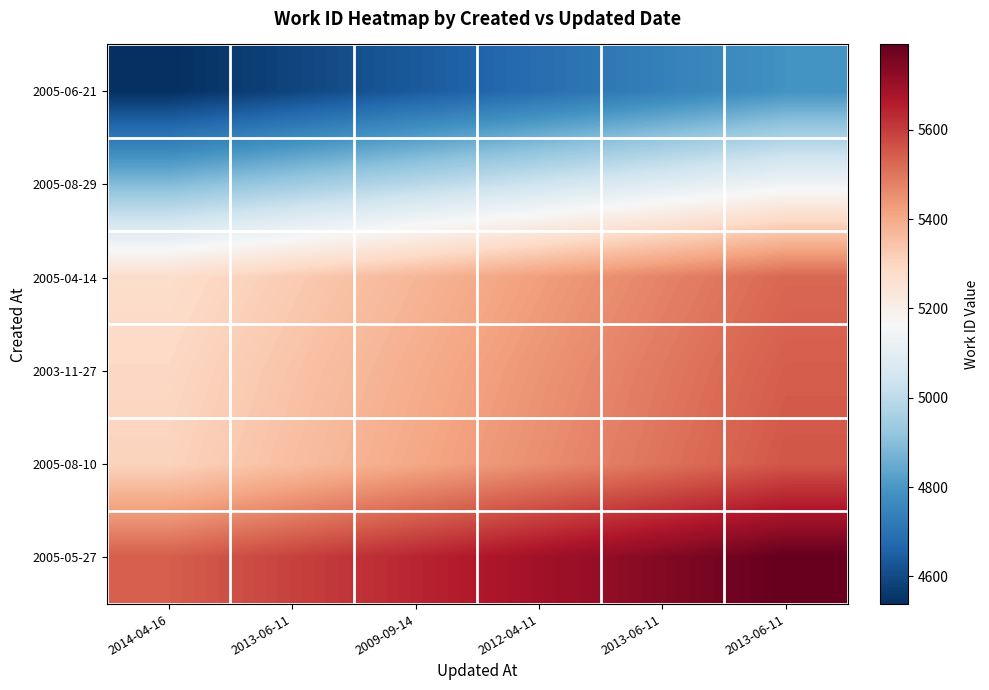

Reading right to left, extract all data points from this chart.

2005-06-21: 2013-06-11=4788	2013-06-11=4738	2012-04-11=4688	2009-09-14=4638	2013-06-11=4588	2014-04-16=4538
2005-08-29: 2013-06-11=5139	2013-06-11=5089	2012-04-11=5039	2009-09-14=4989	2013-06-11=4939	2014-04-16=4889
2005-04-14: 2013-06-11=5525	2013-06-11=5475	2012-04-11=5425	2009-09-14=5375	2013-06-11=5325	2014-04-16=5275
2003-11-27: 2013-06-11=5543	2013-06-11=5493	2012-04-11=5443	2009-09-14=5393	2013-06-11=5343	2014-04-16=5293
2005-08-10: 2013-06-11=5555	2013-06-11=5505	2012-04-11=5455	2009-09-14=5405	2013-06-11=5355	2014-04-16=5305
2005-05-27: 2013-06-11=5791	2013-06-11=5741	2012-04-11=5691	2009-09-14=5641	2013-06-11=5591	2014-04-16=5541